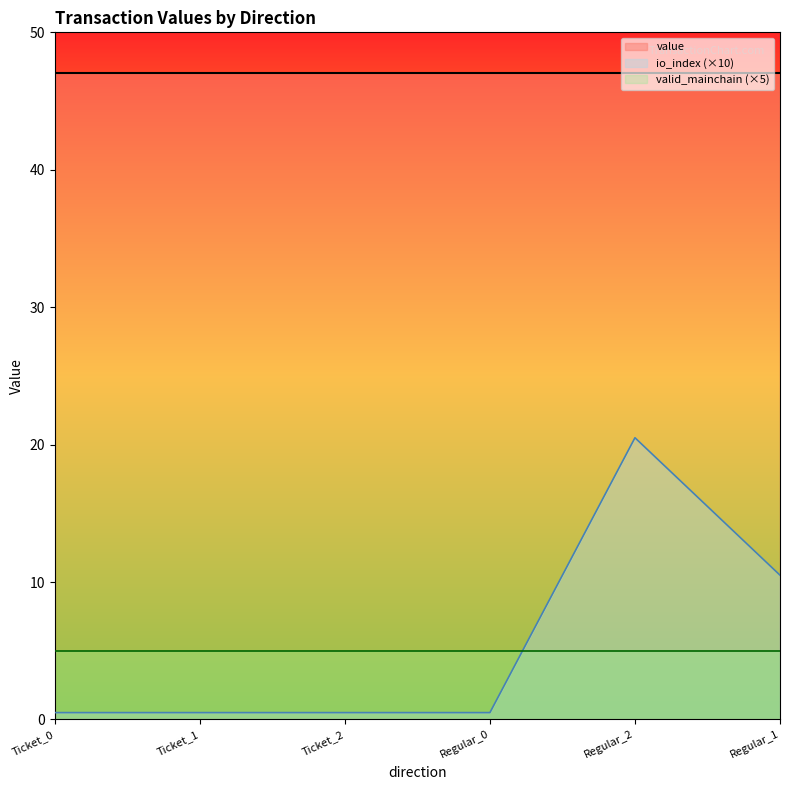

What is the label of the 1st point from the left?

Ticket_0